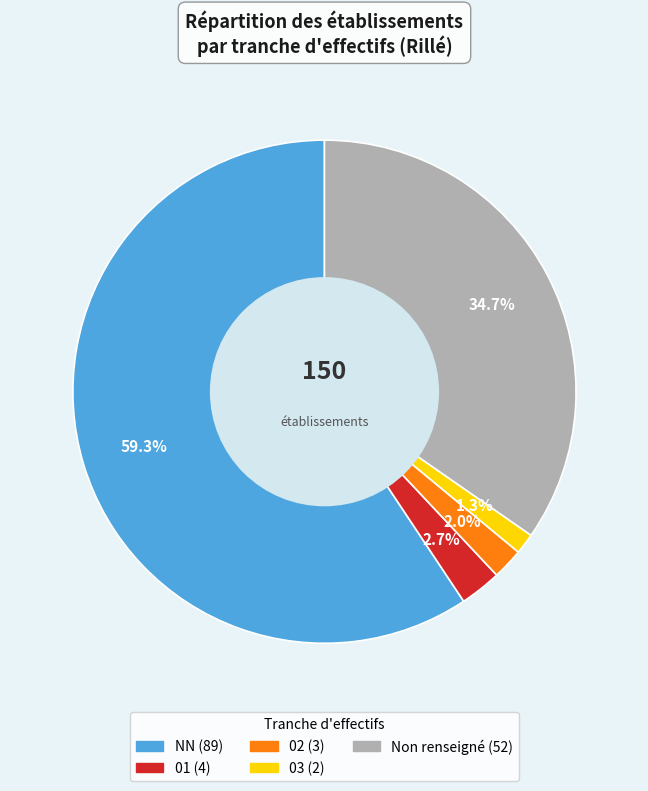

Count the number of slices in the pie.

5